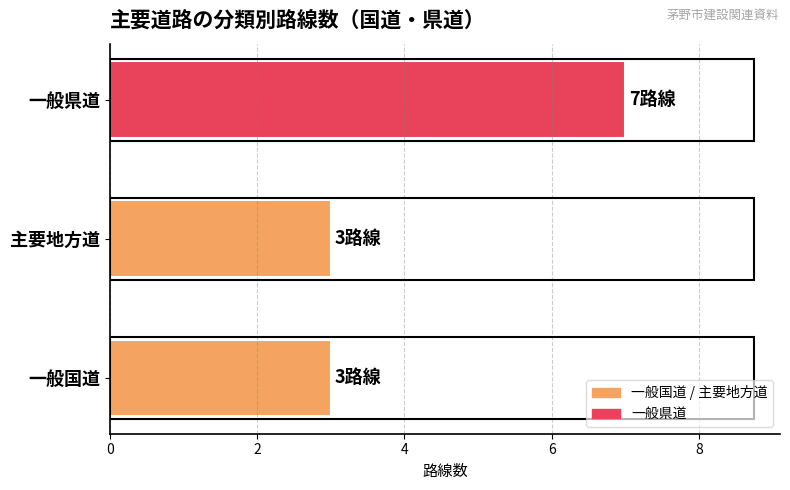

How many categories are shown in the chart?

3